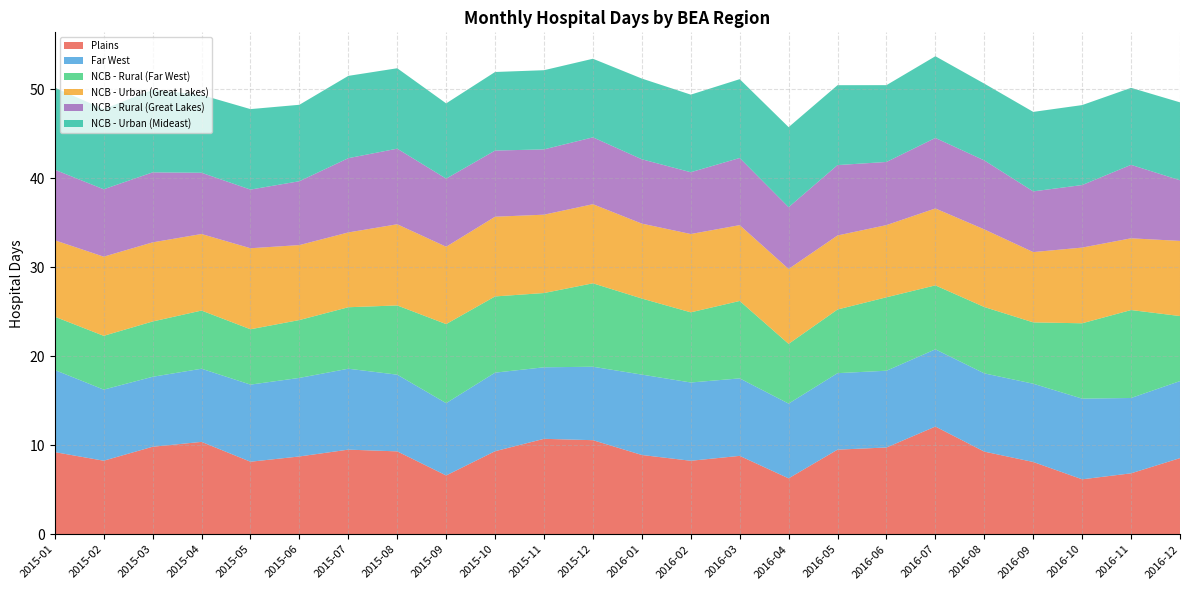

Reading left to right, extract all data points from this chart.

Plains: 2015-01=9.2	2015-02=8.3	2015-03=9.8	2015-04=10.4	2015-05=8.1	2015-06=8.7	2015-07=9.5	2015-08=9.3	2015-09=6.6	2015-10=9.3	2015-11=10.7	2015-12=10.6	2016-01=8.9	2016-02=8.2	2016-03=8.8	2016-04=6.3	2016-05=9.5	2016-06=9.7	2016-07=12.1	2016-08=9.3	2016-09=8.1	2016-10=6.2	2016-11=6.8	2016-12=8.5
Far West: 2015-01=9.2	2015-02=8.0	2015-03=7.9	2015-04=8.2	2015-05=8.7	2015-06=8.8	2015-07=9.1	2015-08=8.6	2015-09=8.1	2015-10=8.8	2015-11=8.0	2015-12=8.2	2016-01=9.0	2016-02=8.8	2016-03=8.7	2016-04=8.4	2016-05=8.6	2016-06=8.6	2016-07=8.7	2016-08=8.8	2016-09=8.8	2016-10=9.1	2016-11=8.5	2016-12=8.7
NCB - Rural (Far West): 2015-01=6.0	2015-02=6.0	2015-03=6.2	2015-04=6.5	2015-05=6.2	2015-06=6.5	2015-07=6.9	2015-08=7.8	2015-09=8.9	2015-10=8.6	2015-11=8.3	2015-12=9.4	2016-01=8.5	2016-02=7.9	2016-03=8.7	2016-04=6.7	2016-05=7.2	2016-06=8.2	2016-07=7.2	2016-08=7.5	2016-09=6.9	2016-10=8.5	2016-11=9.9	2016-12=7.3
NCB - Urban (Great Lakes): 2015-01=8.6	2015-02=8.9	2015-03=8.9	2015-04=8.6	2015-05=9.1	2015-06=8.4	2015-07=8.4	2015-08=9.1	2015-09=8.7	2015-10=9.0	2015-11=8.8	2015-12=8.9	2016-01=8.4	2016-02=8.8	2016-03=8.5	2016-04=8.4	2016-05=8.3	2016-06=8.1	2016-07=8.6	2016-08=8.7	2016-09=7.9	2016-10=8.5	2016-11=8.1	2016-12=8.4
NCB - Rural (Great Lakes): 2015-01=7.9	2015-02=7.6	2015-03=7.9	2015-04=6.9	2015-05=6.6	2015-06=7.2	2015-07=8.3	2015-08=8.5	2015-09=7.6	2015-10=7.4	2015-11=7.3	2015-12=7.5	2016-01=7.2	2016-02=6.9	2016-03=7.5	2016-04=6.9	2016-05=7.9	2016-06=7.1	2016-07=7.9	2016-08=7.7	2016-09=6.8	2016-10=7.0	2016-11=8.3	2016-12=6.8
NCB - Urban (Mideast): 2015-01=9.2	2015-02=9.0	2015-03=9.3	2015-04=8.7	2015-05=9.0	2015-06=8.6	2015-07=9.2	2015-08=9.0	2015-09=8.5	2015-10=8.8	2015-11=8.9	2015-12=8.8	2016-01=9.1	2016-02=8.7	2016-03=8.9	2016-04=9.0	2016-05=9.0	2016-06=8.6	2016-07=9.2	2016-08=8.6	2016-09=8.9	2016-10=9.0	2016-11=8.6	2016-12=8.8